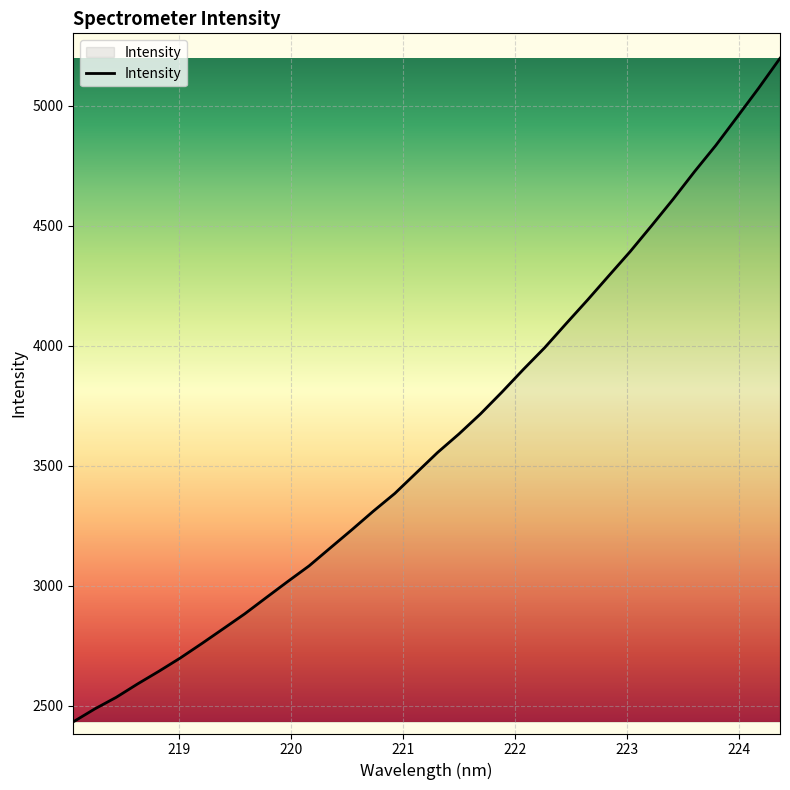

What is the difference between the maximum and minimum values?

2765.3